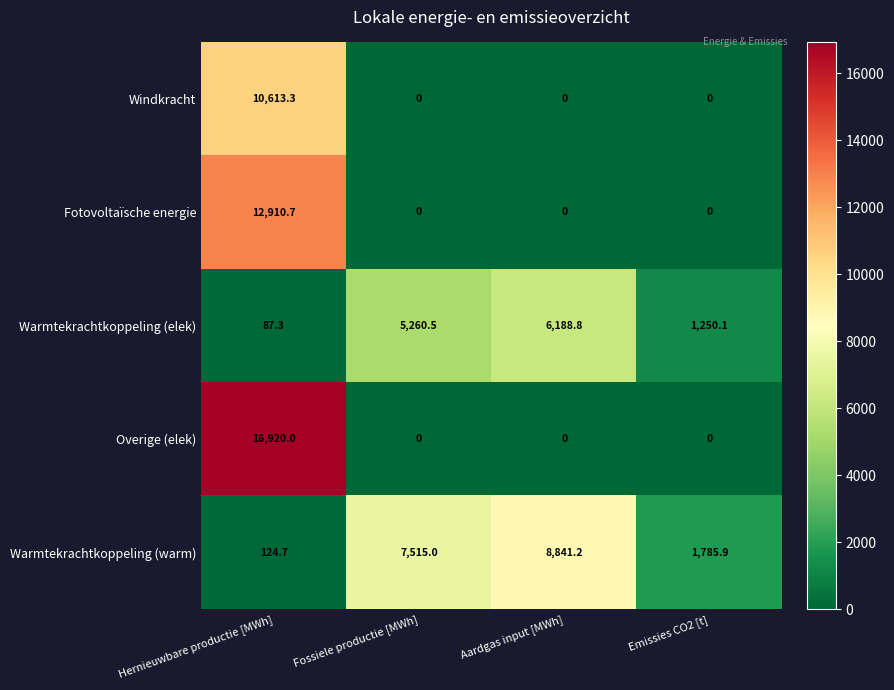

Which series has the widest spread of values?

Overige (elek)